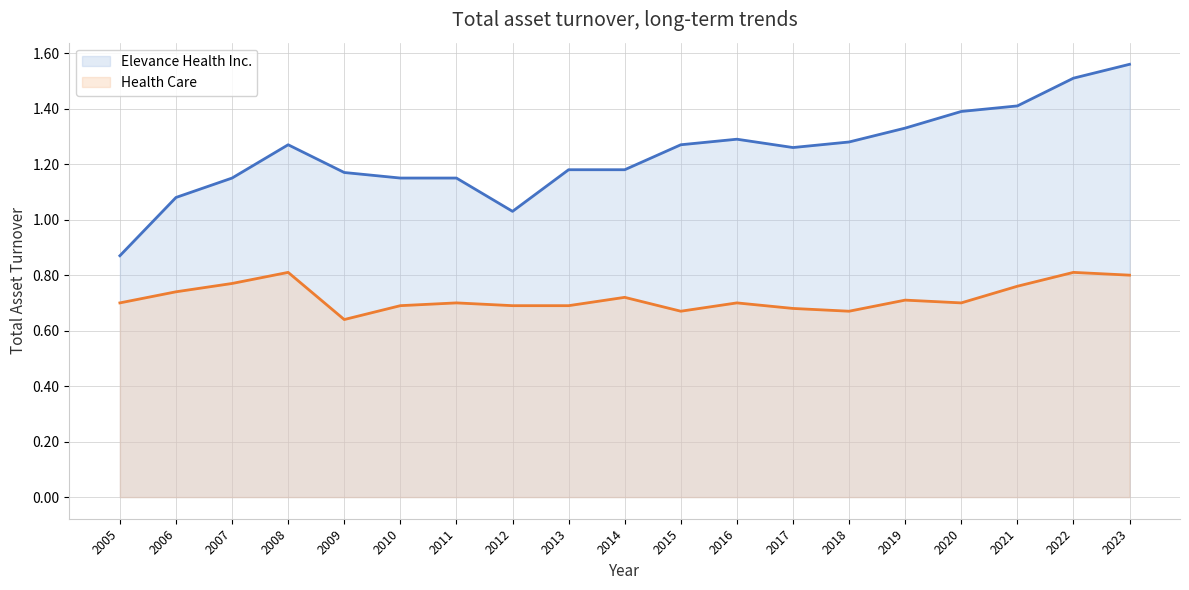

How many data points in Elevance Health Inc. are less than 1?

1